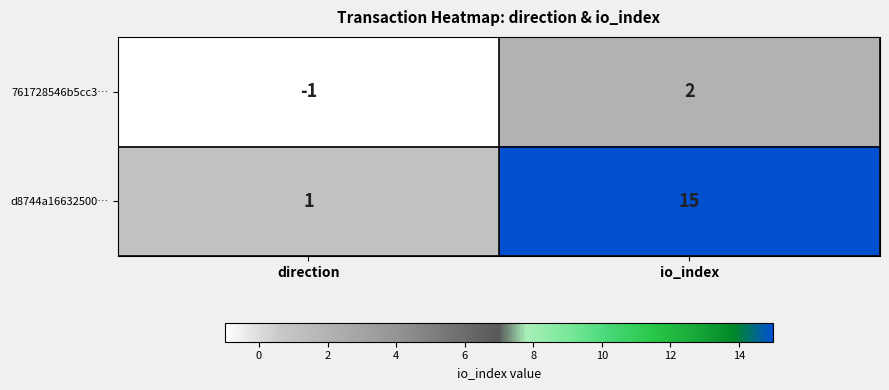

What is the spread (max minus min) of values at io_index?

13